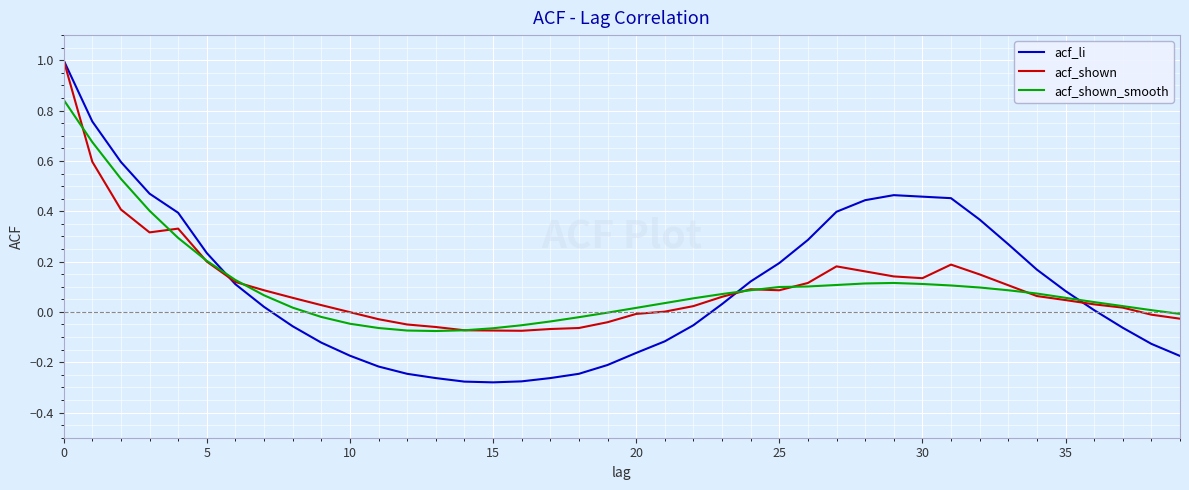

Which series has the largest range (max minus min)?

acf_li